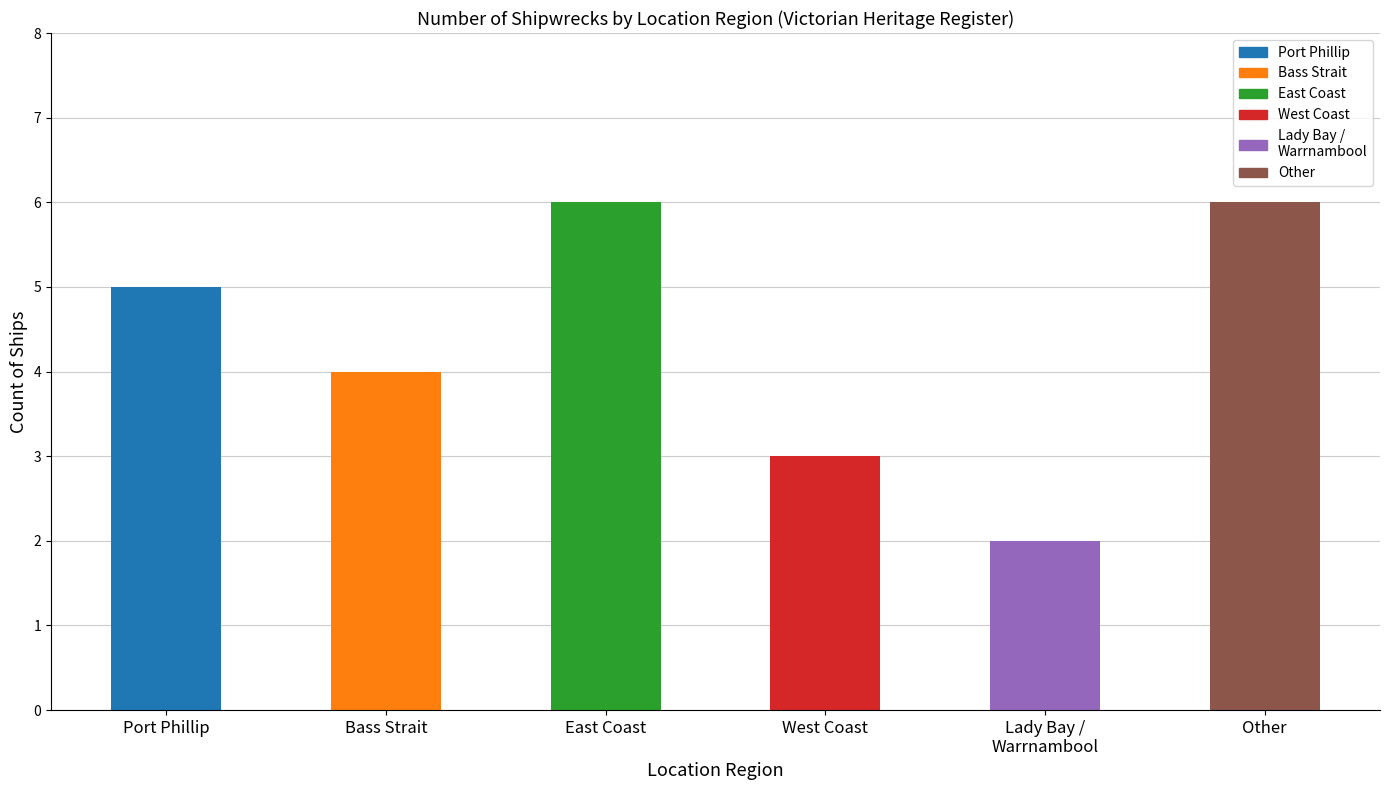

Reading left to right, transcribe all the data shown in this chart.

Port Phillip=5	Bass Strait=4	East Coast=6	West Coast=3	Lady Bay /
Warrnambool=2	Other=6